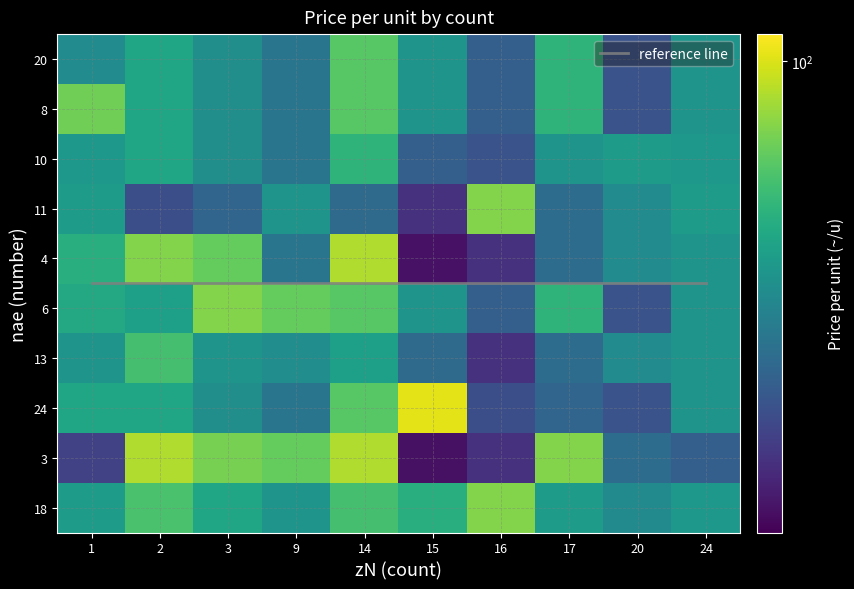

Which category has the highest value across all series?

15